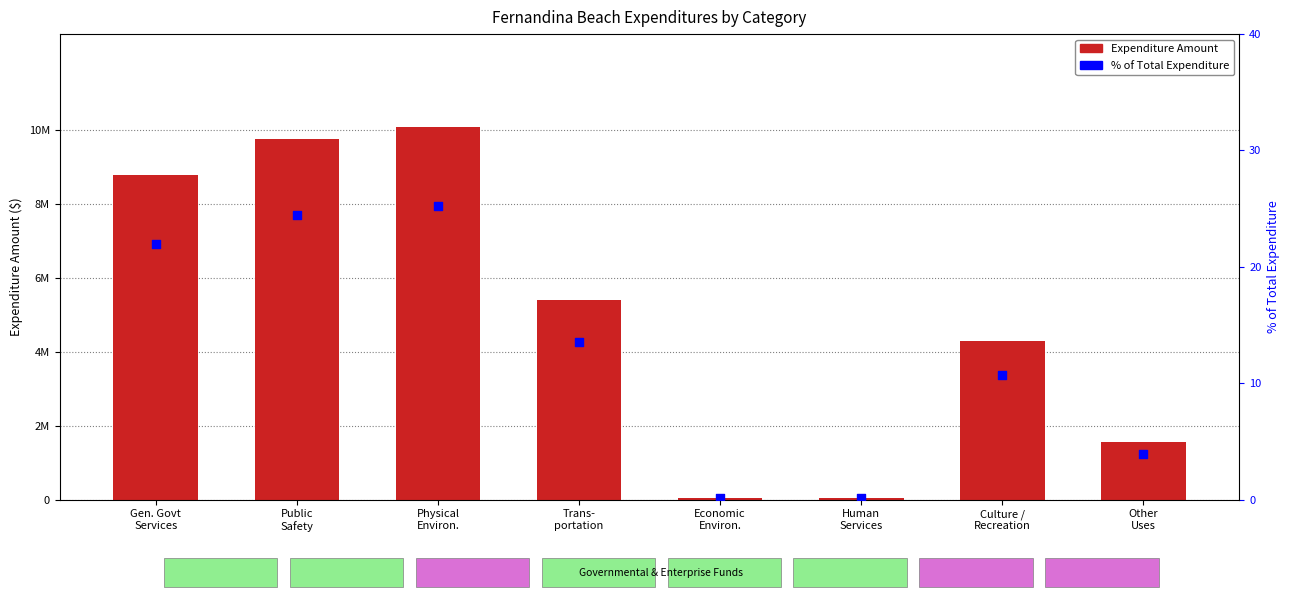

What are all the series names shown in the legend?

Expenditure Amount, % of Total Expenditure